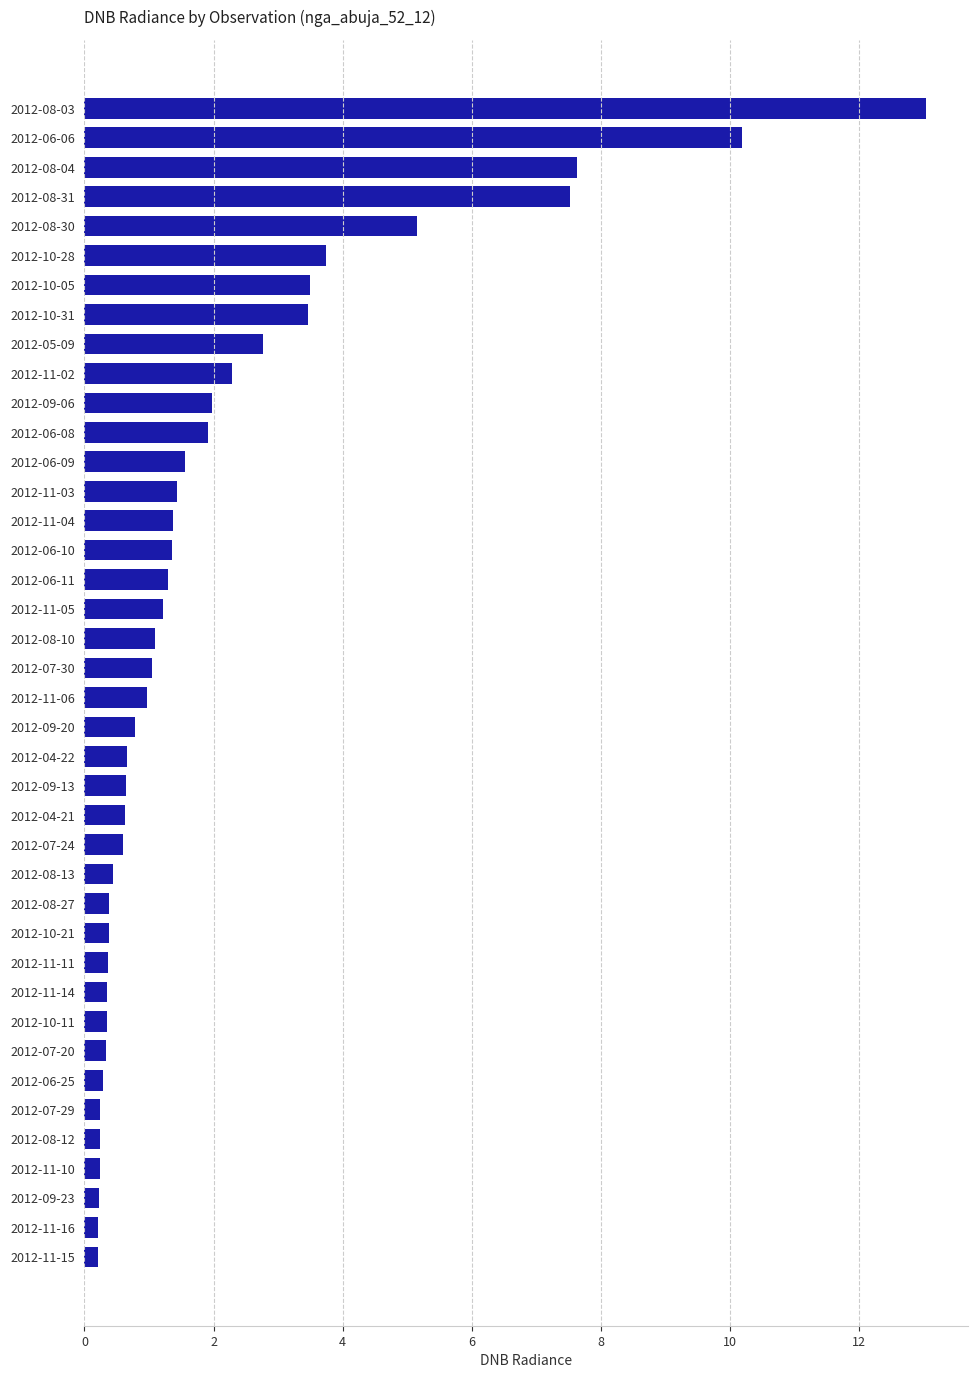

The value at 2012-08-31 is 7.5. True or false?

True